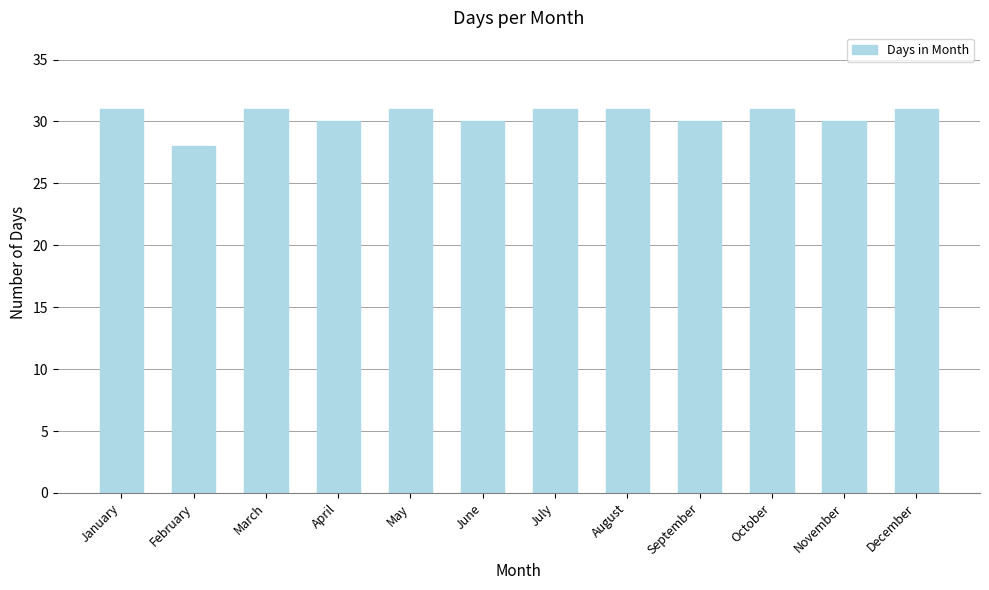

Does the chart contain stacked bars?

No